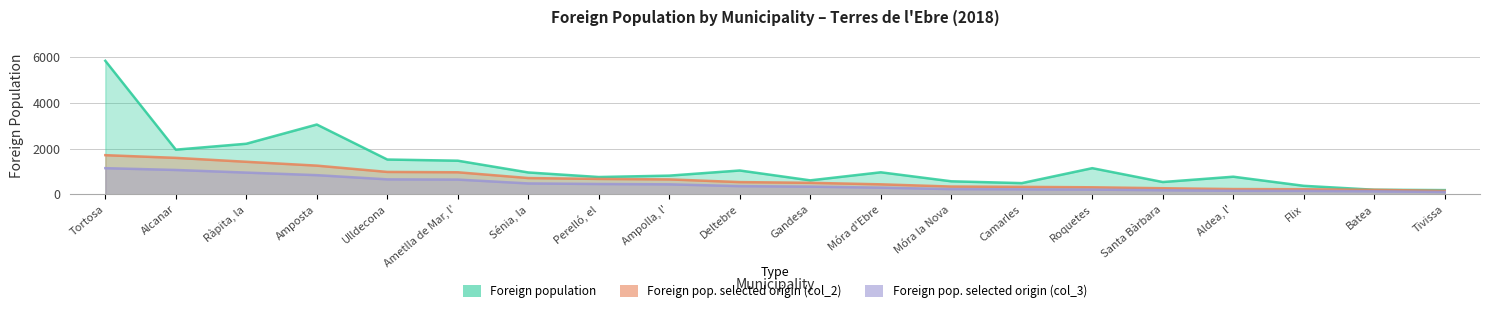

True or false: Foreign pop. selected origin (col_3) and Foreign population cross at least once.

False